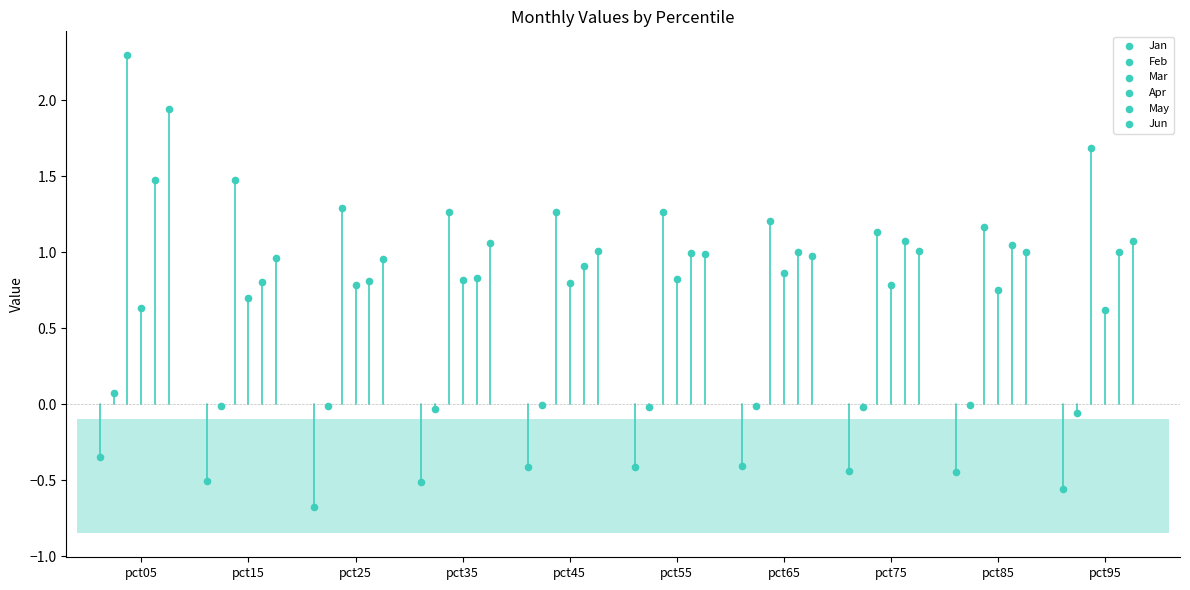

Which series has the largest Y range (max minus min)?

Mar